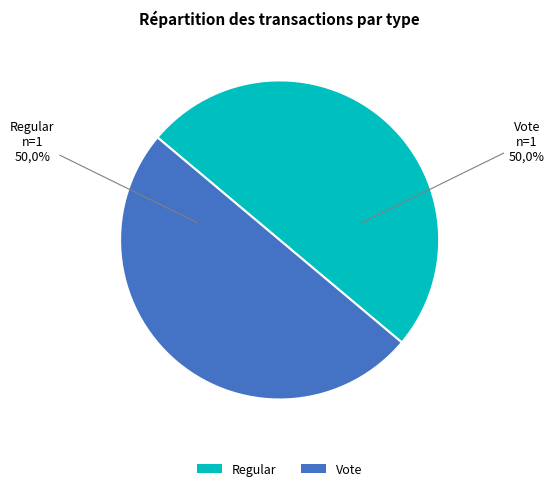

True or false: Regular accounts for 1% of the total.

False